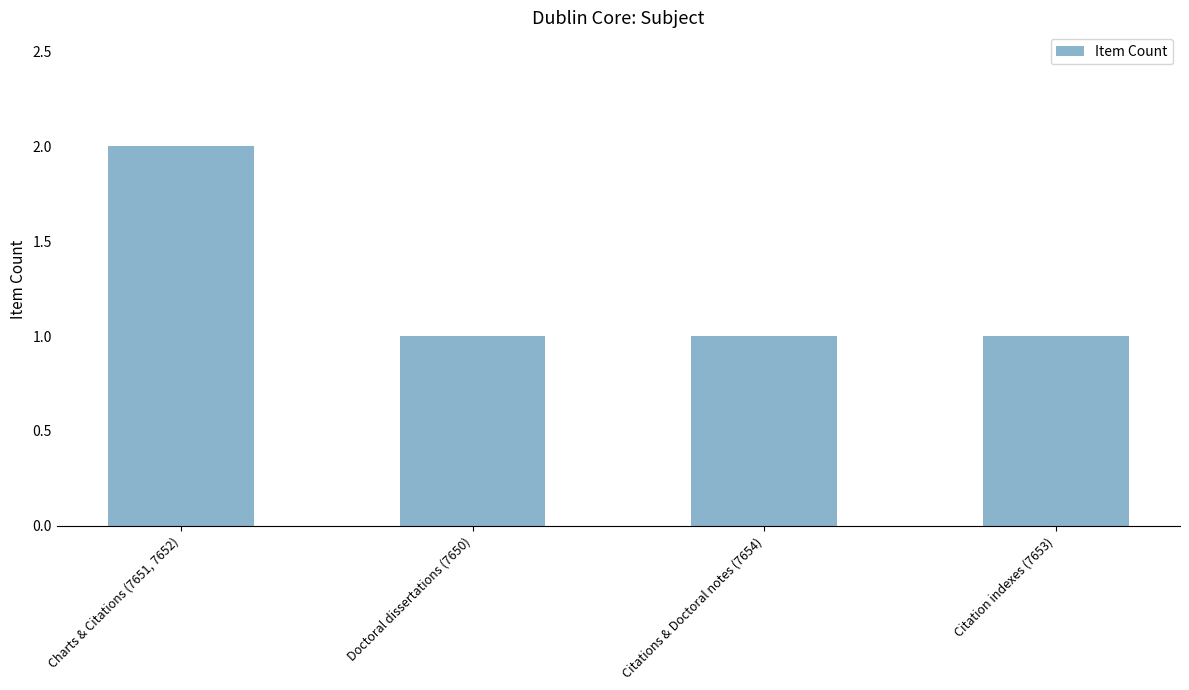

Is it true that the value at Citation indexes (7653) is 2?

False